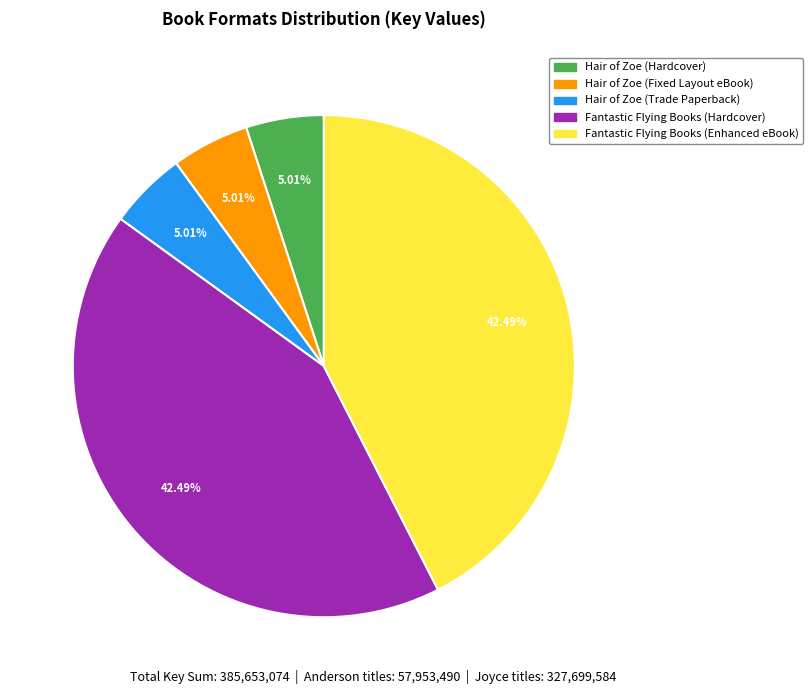

Does any single category account for the majority?

No